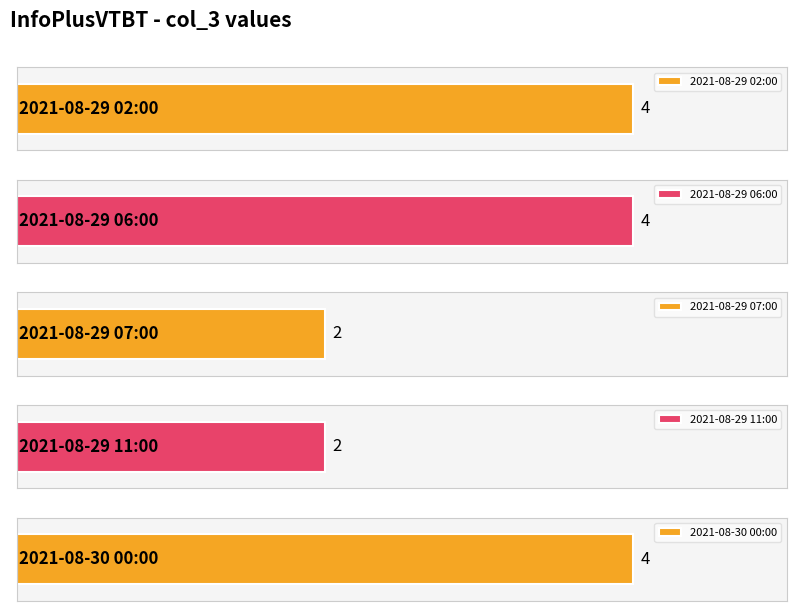

At which category does the chart reach its minimum across all series?

2021-08-29 07:00